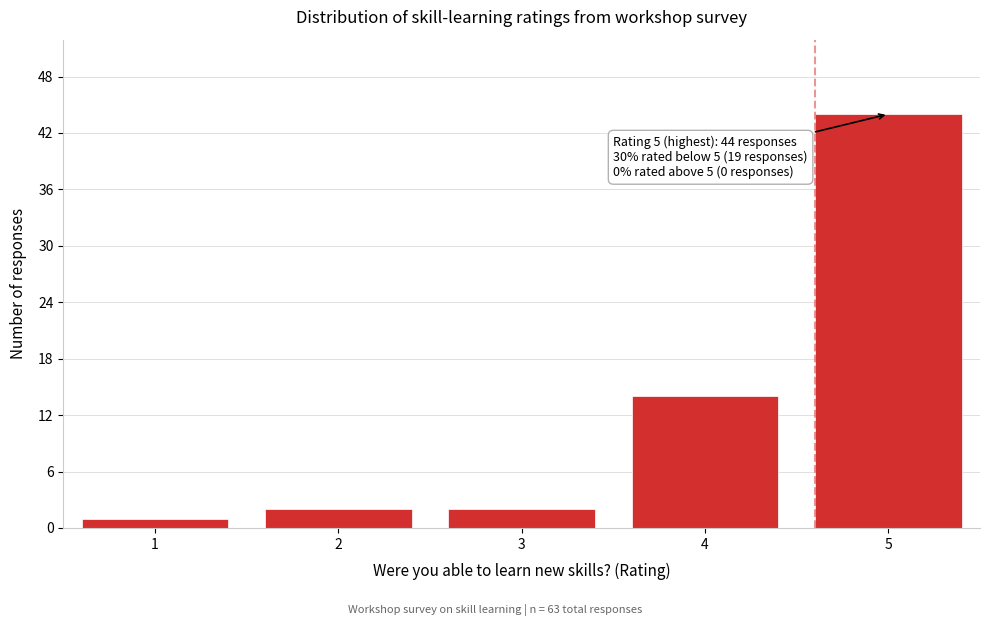

Reading left to right, list all the values displayed in this chart.

1	2	2	14	44